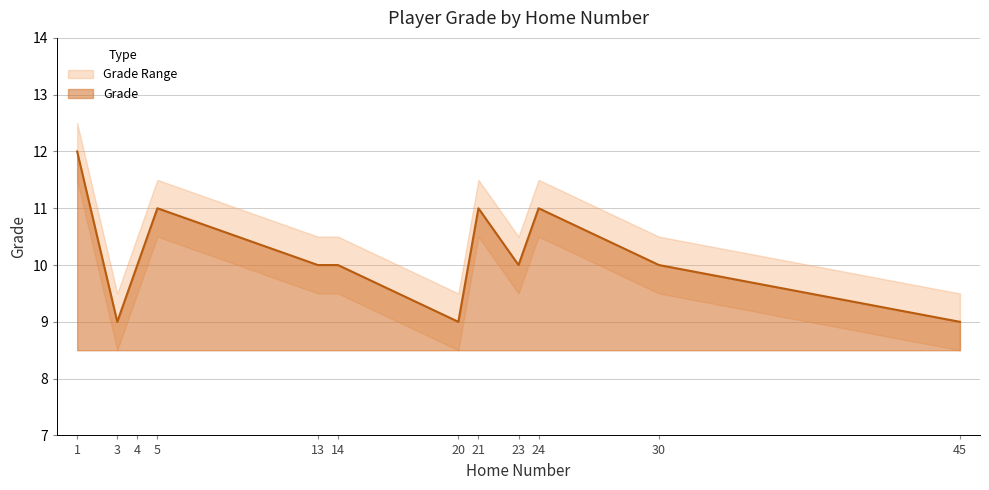

The value of Grade at 1 is 21. True or false?

False